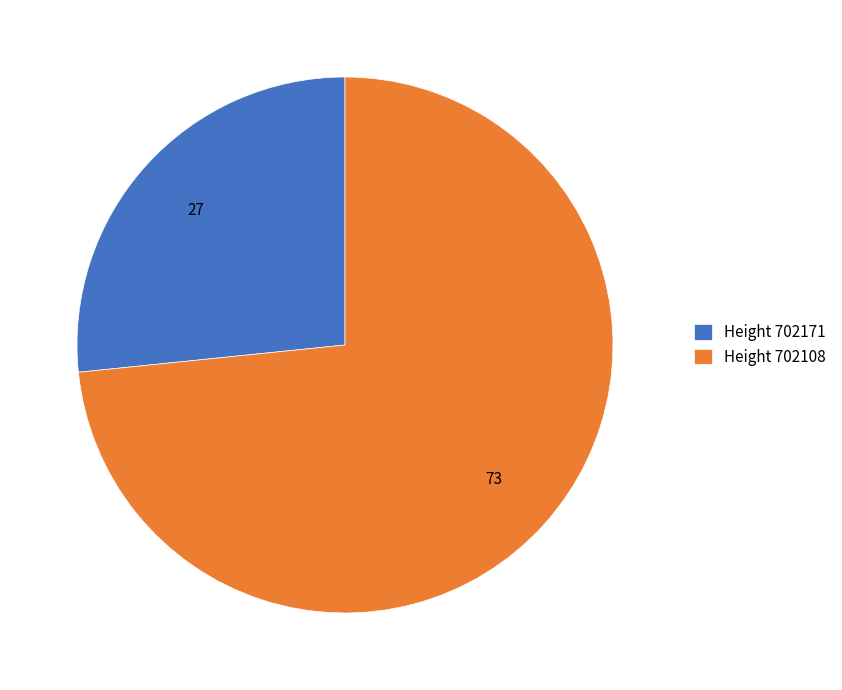

Which has a higher value, Height 702108 or Height 702171?

Height 702108